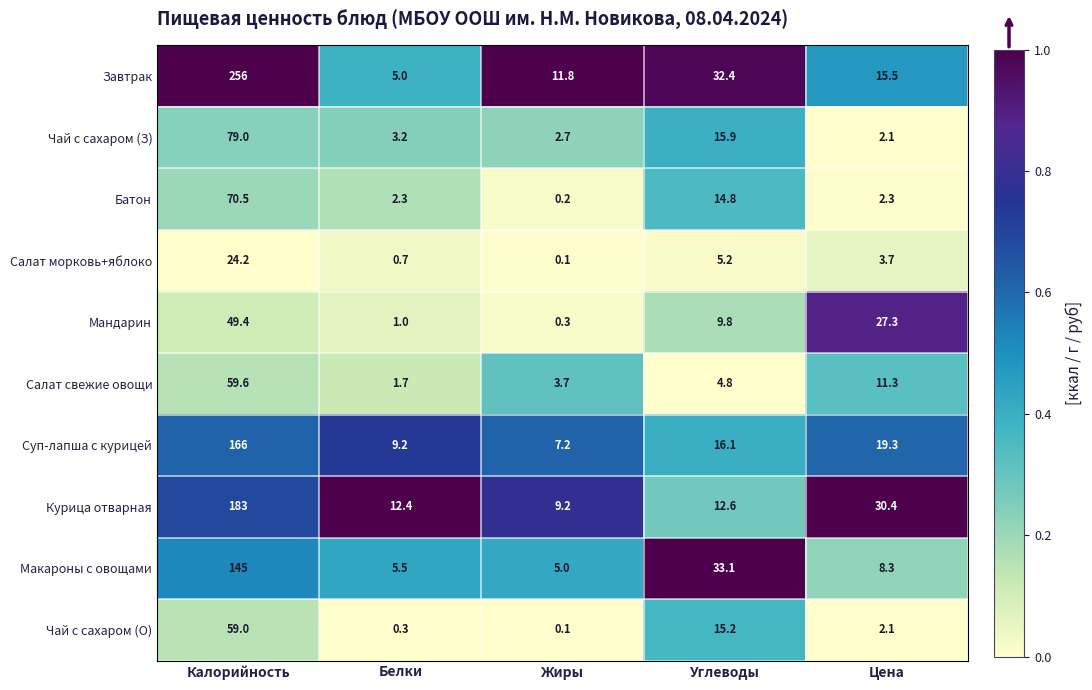

True or false: Мандарин has a value of 40.4 at Цена.

False